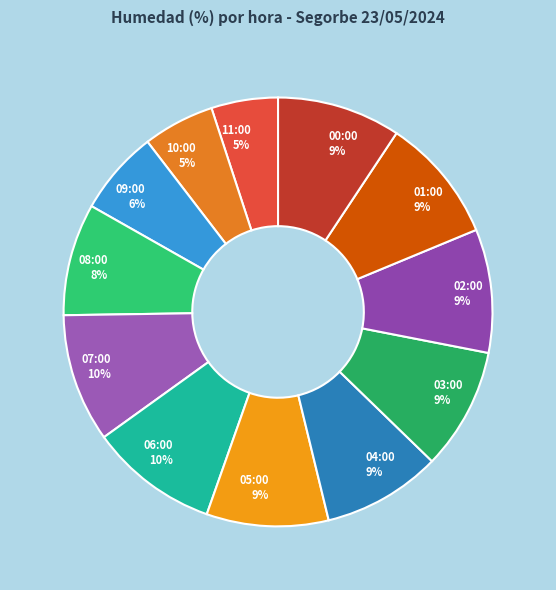

What percentage is the 01:00 9% slice, to the nearest percent?

9%